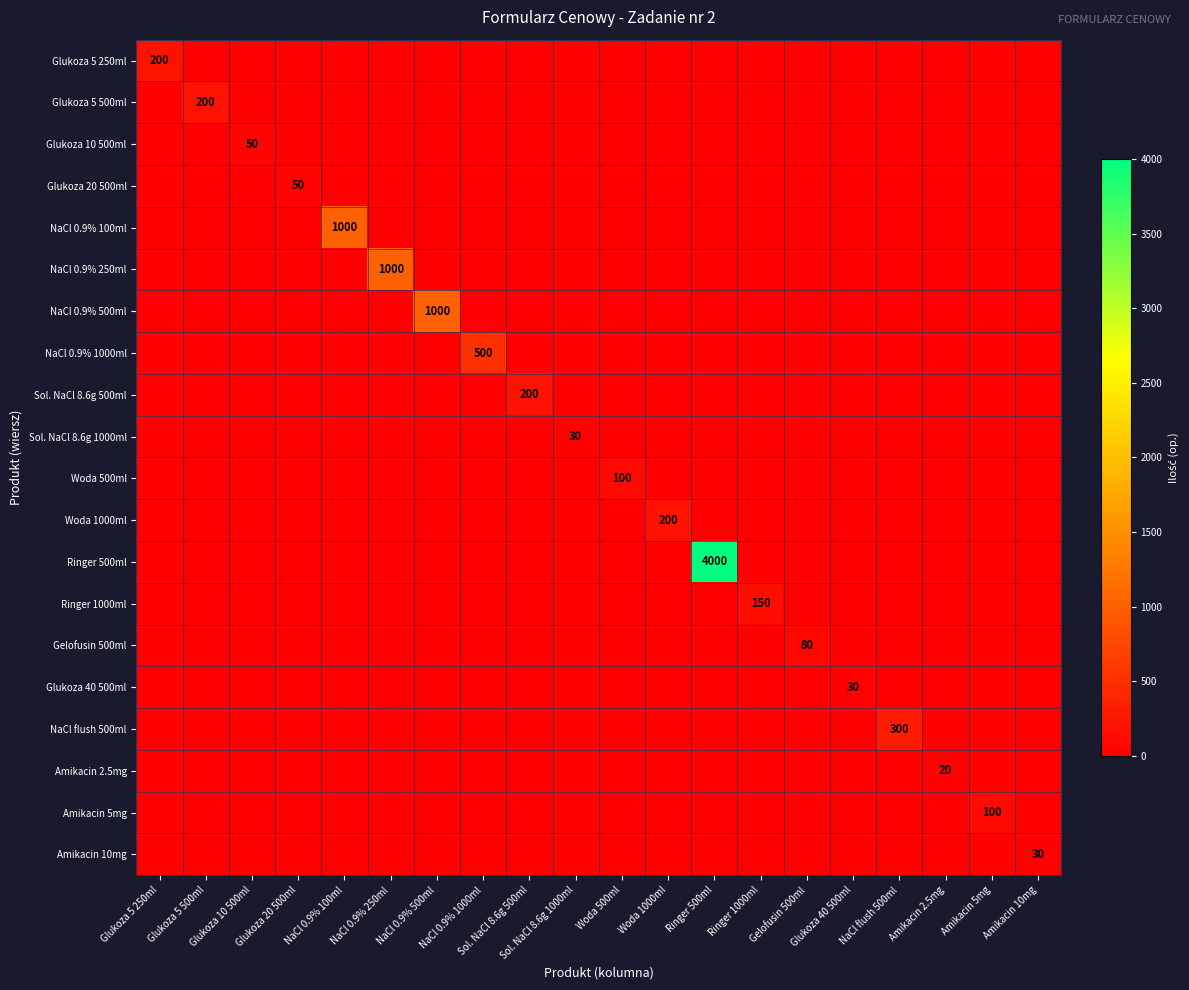

The value of Gelofusin 500ml at Ringer 500ml is -35. True or false?

False